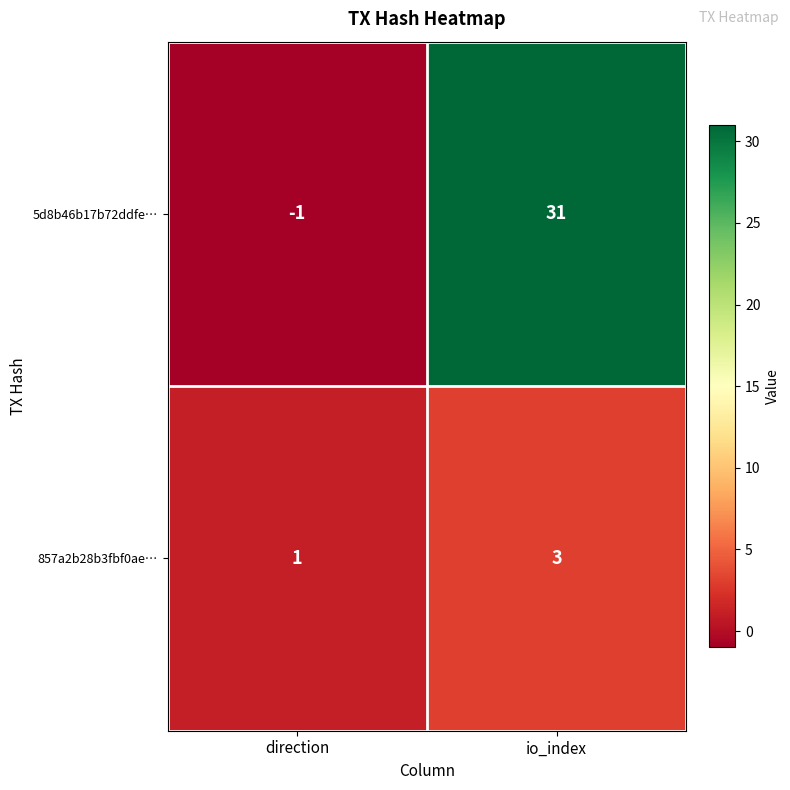

What is the difference between the highest and lowest values at io_index?

28